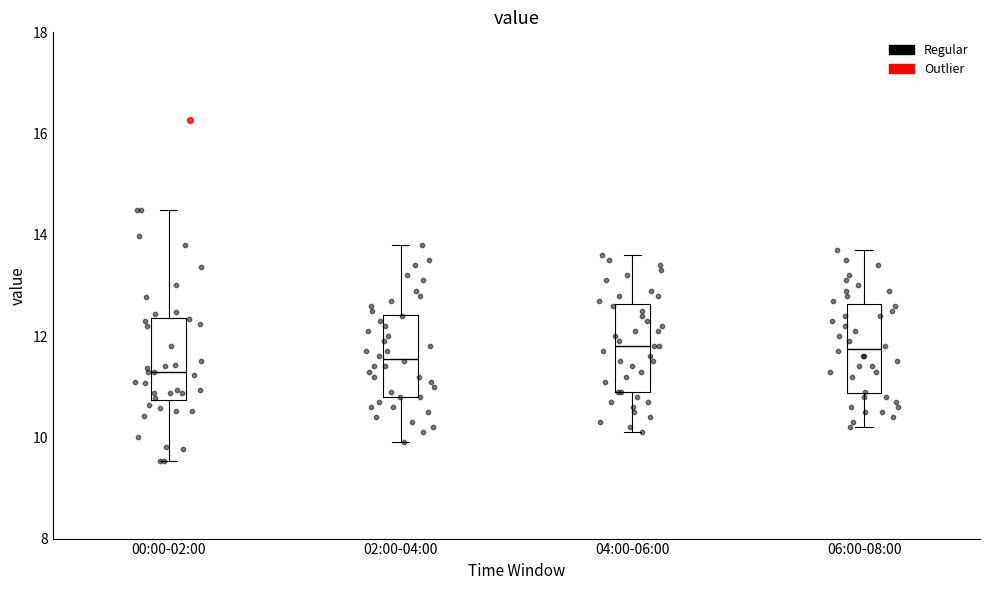

Where does the upper whisker of the box for 00:00-02:00 end on the y-axis? The values are not printed on the chart, so give them approximately, as read against the axis.

14.6